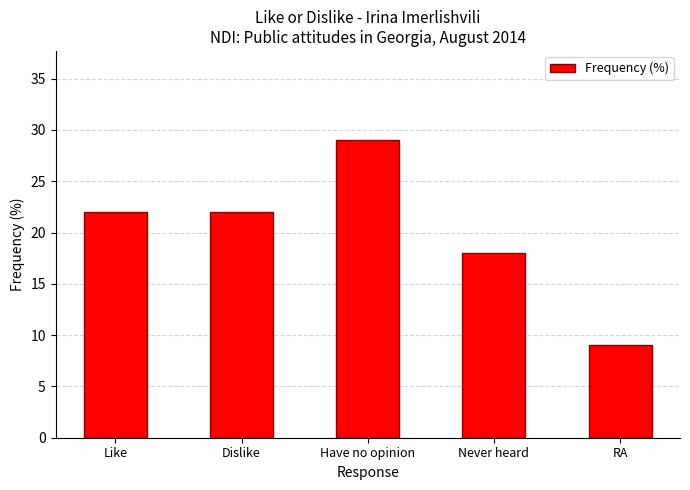

Reading right to left, transcribe all the data shown in this chart.

9	18	29	22	22